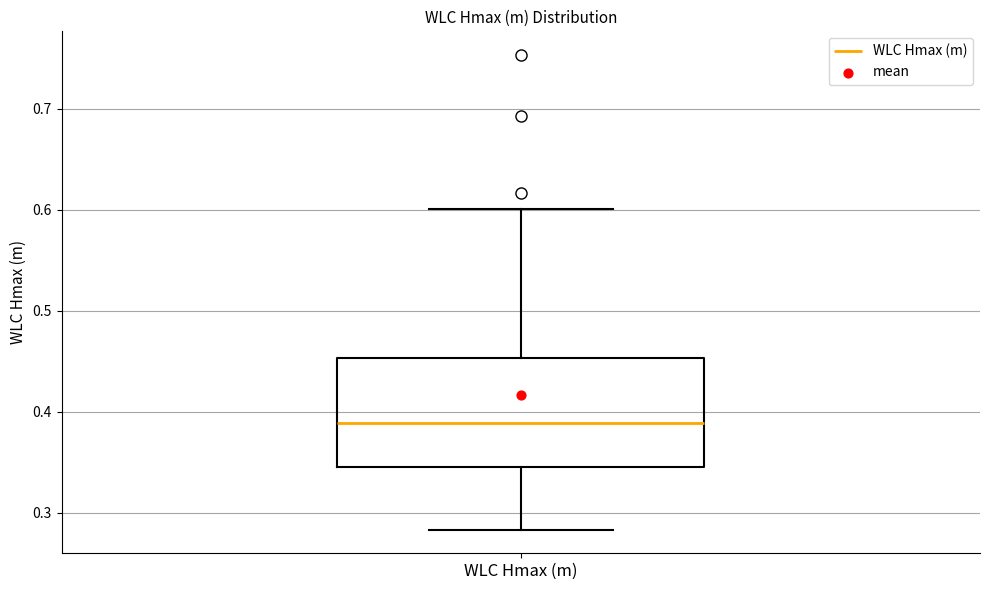

Where does the median line of the box for WLC Hmax (m) sit on the y-axis? The values are not printed on the chart, so give them approximately, as read against the axis.

0.39